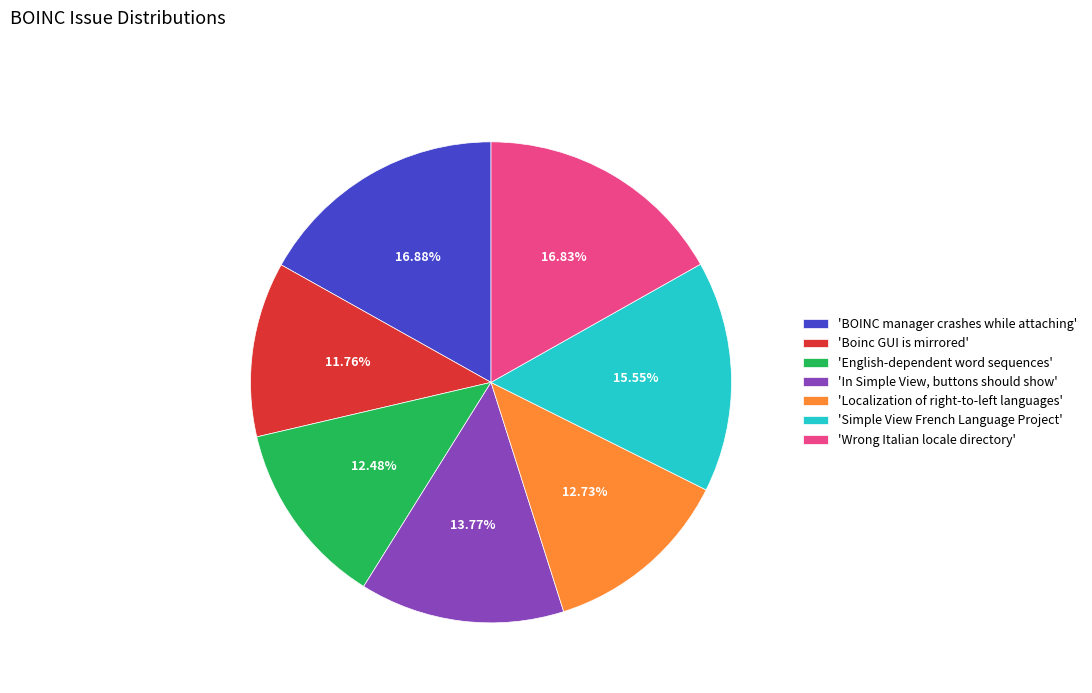

Does 'BOINC manager crashes while attaching' account for over 50% of the chart?

No